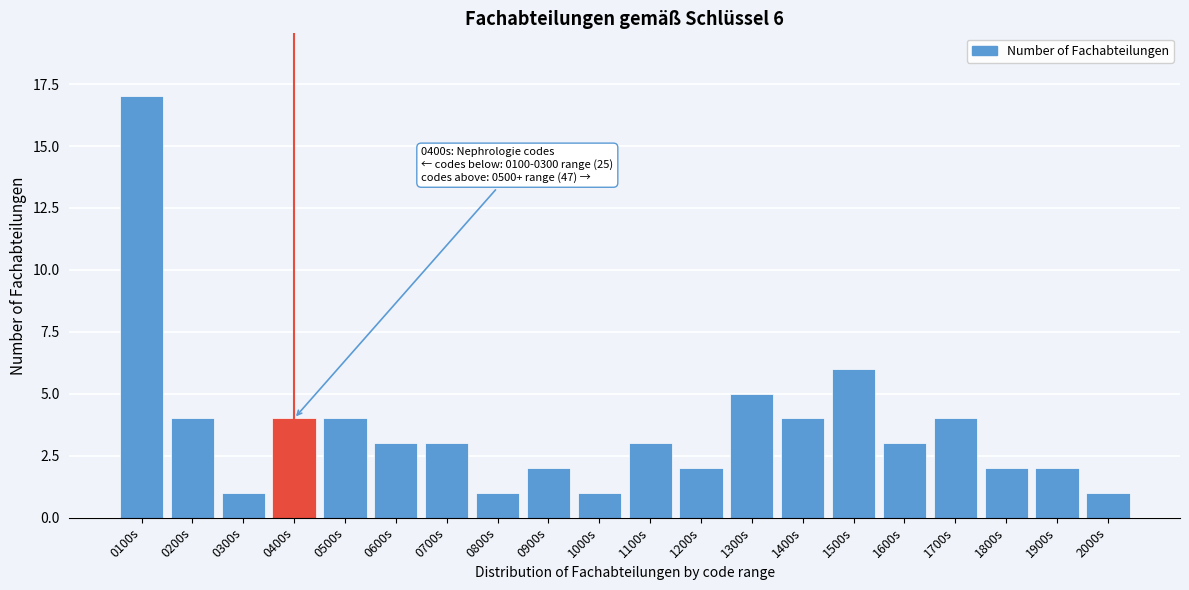

Reading left to right, what are all the values shown in this chart?

0100s=17	0200s=4	0300s=1	0400s=4	0500s=4	0600s=3	0700s=3	0800s=1	0900s=2	1000s=1	1100s=3	1200s=2	1300s=5	1400s=4	1500s=6	1600s=3	1700s=4	1800s=2	1900s=2	2000s=1